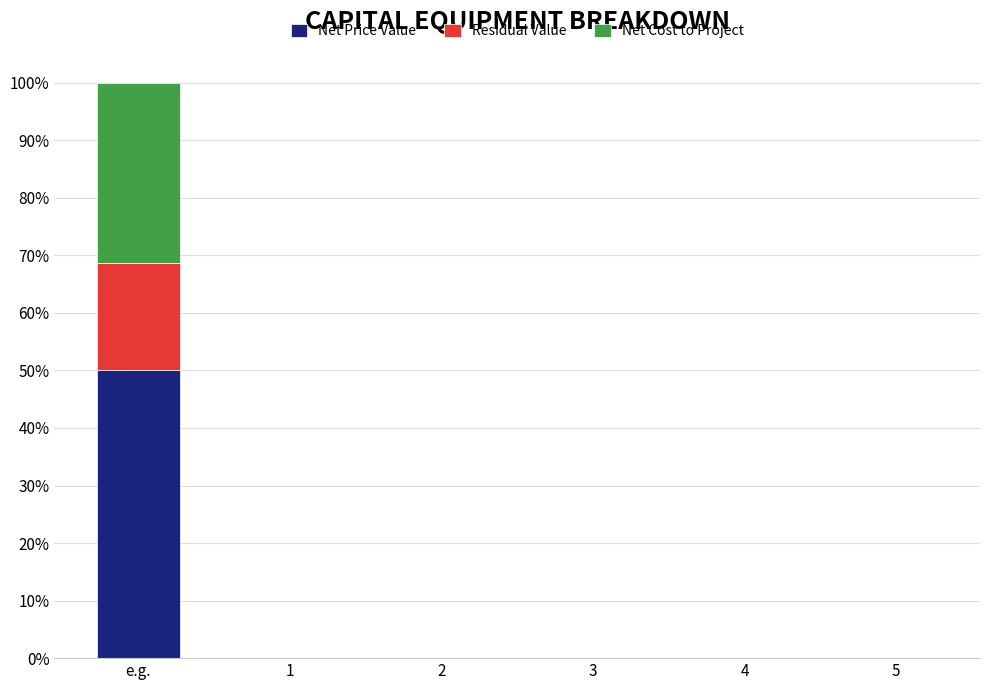

At which category is the sum across all series the highest?

e.g.